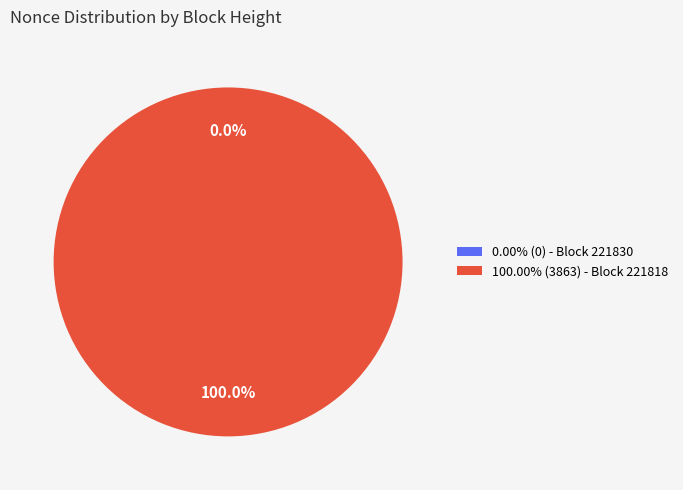

True or false: 221818 accounts for 90% of the total.

False